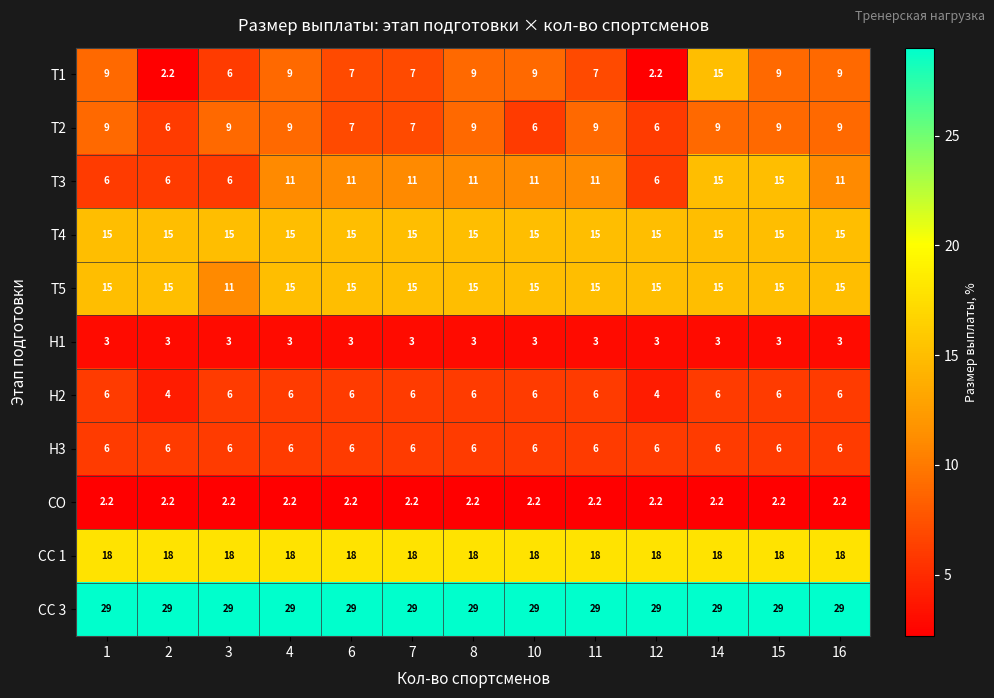

What is the highest value of the Т1 series?

15.0